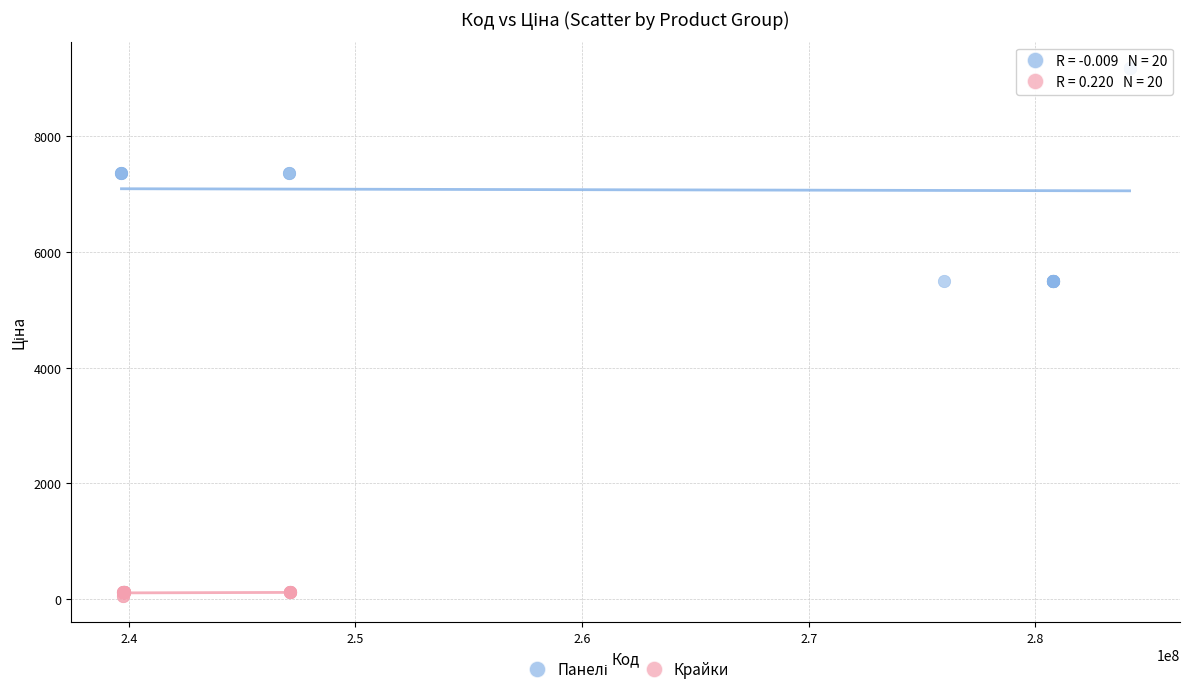

Which series reaches the minimum Y coordinate?

Крайки